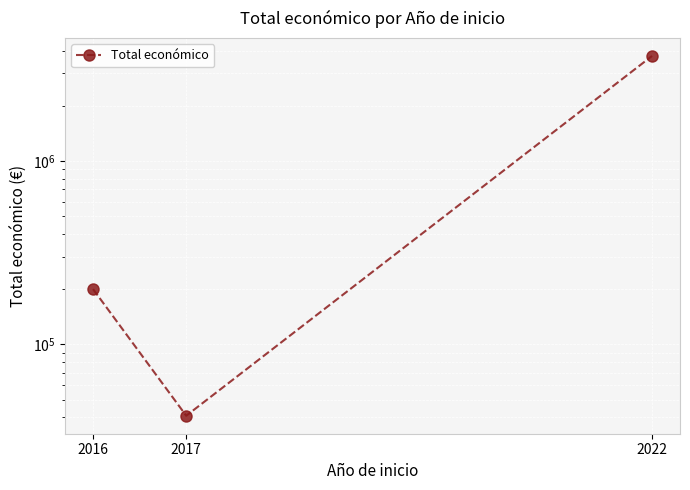

Where is the data nearest to the value 1888624?

2016